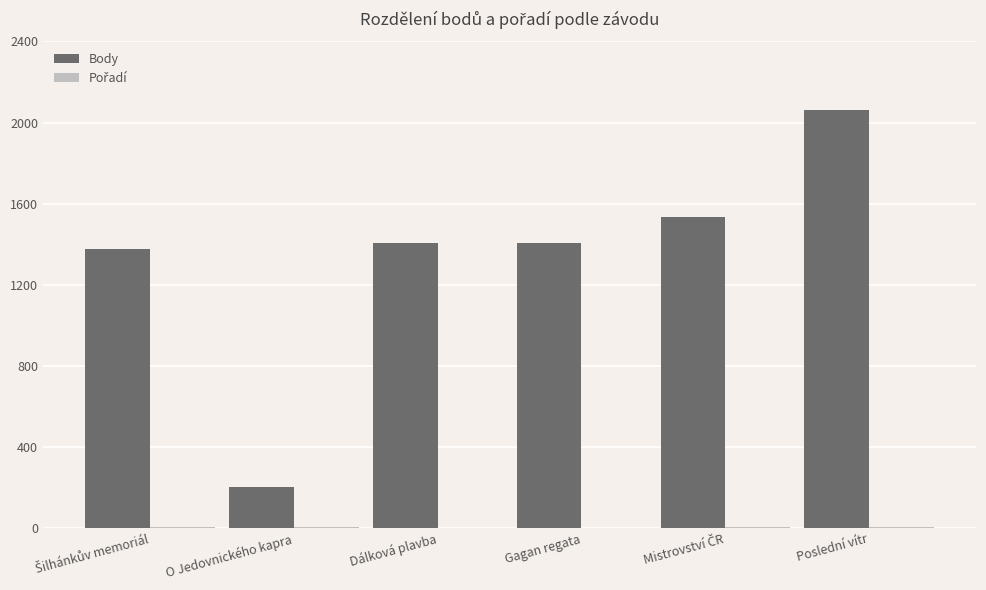

Which series changed the most between O Jedovnického kapra and Dálková plavba?

Body